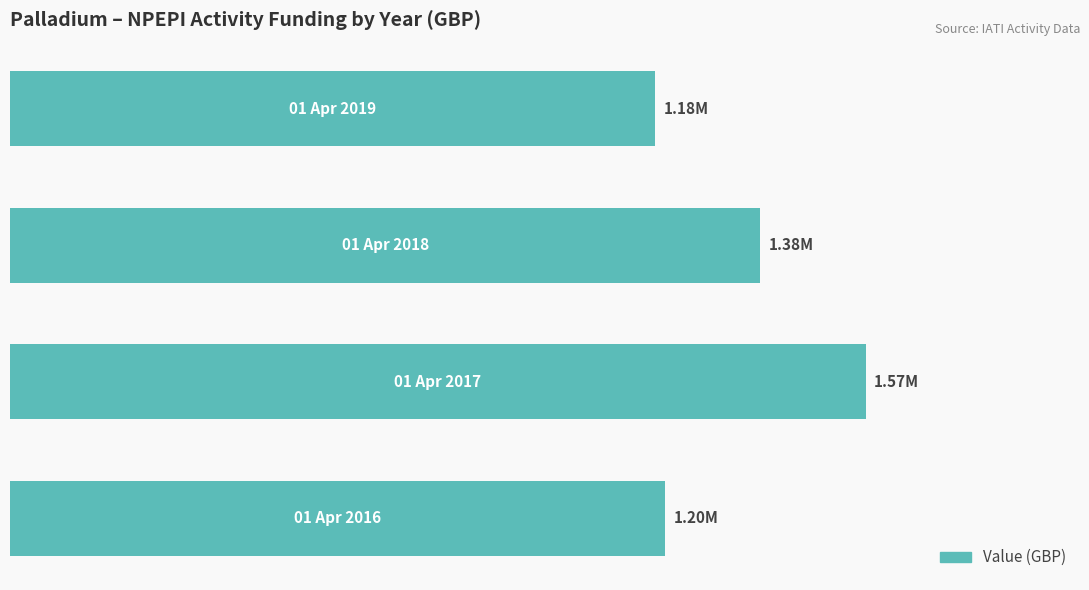

What is the sum of all values?

5329666